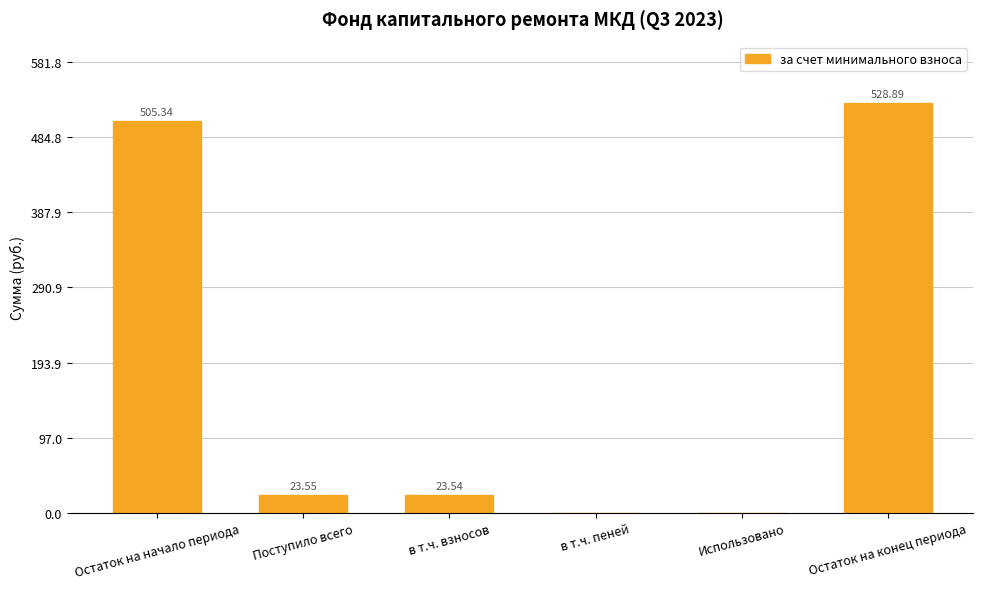

Where is the data nearest to the value 264?

Поступило всего